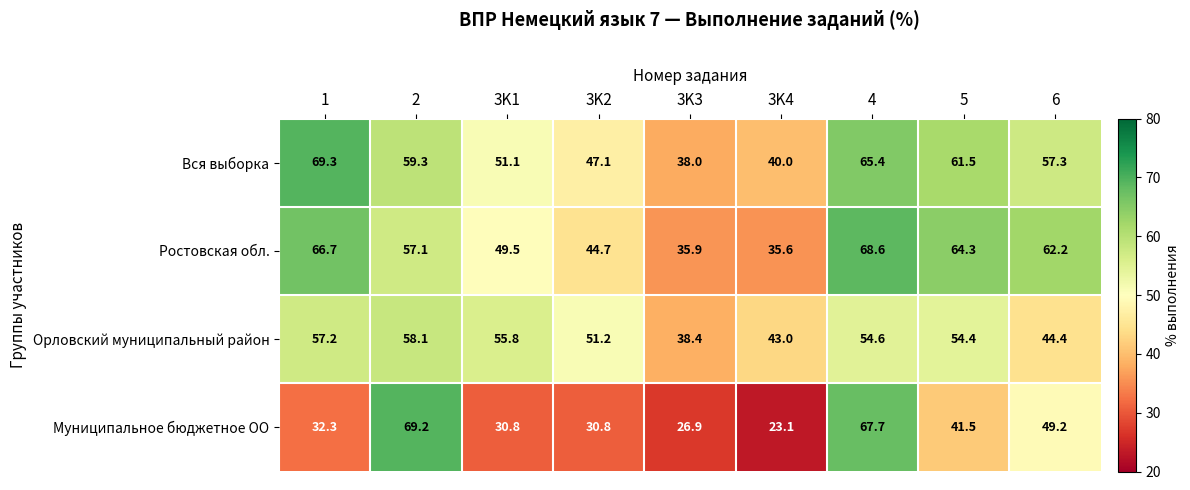

Read the Вся выборка value at 3K1.

51.1